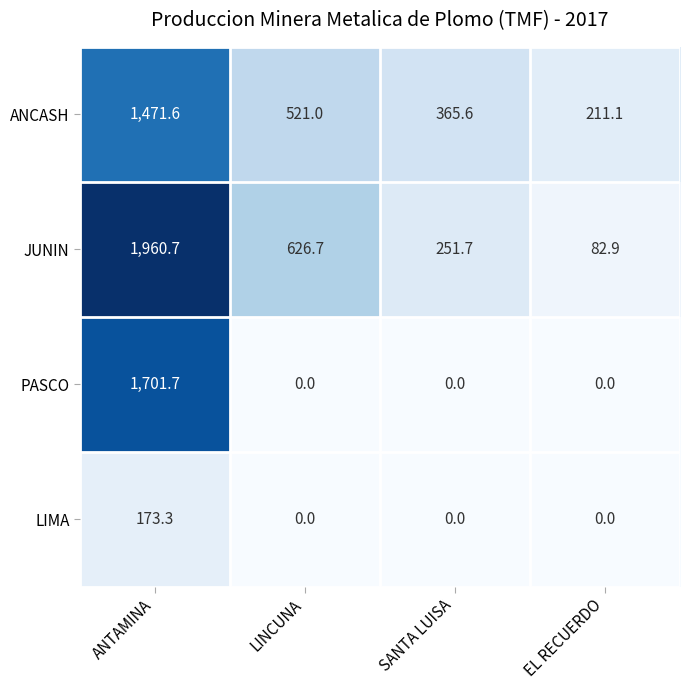

What is the average value of the LIMA series?

43.3